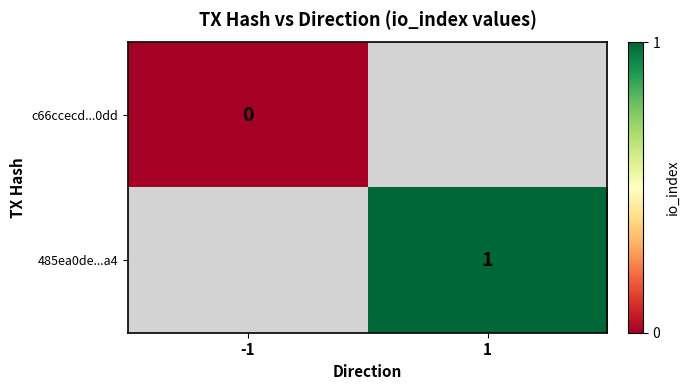

True or false: 485ea0de...a4 has a value of 1 at 1.

True